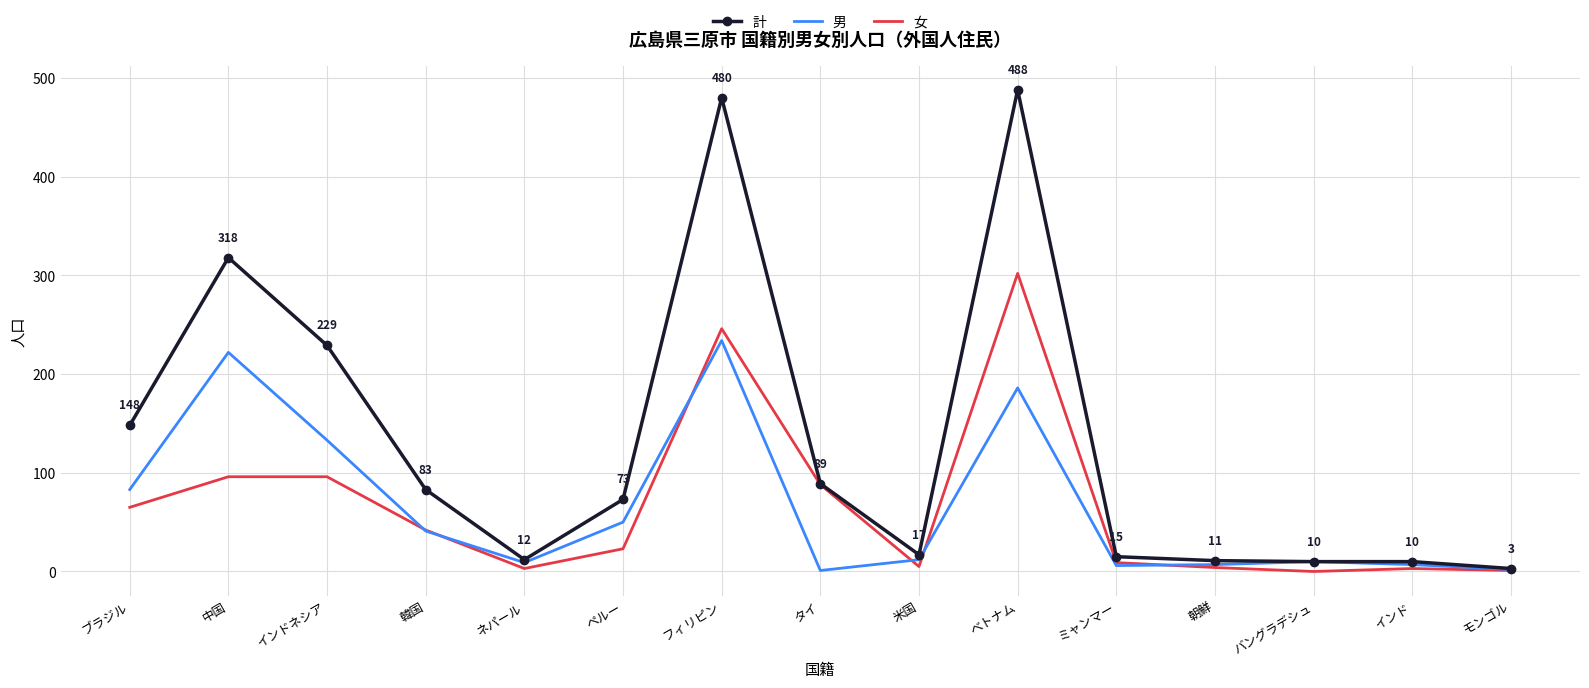

Which series has the largest total across all categories?

計